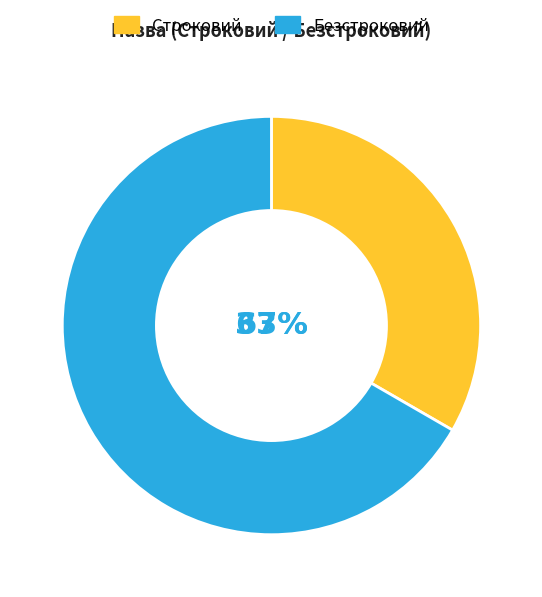

To the nearest percent, what is the average slice percentage?

50%